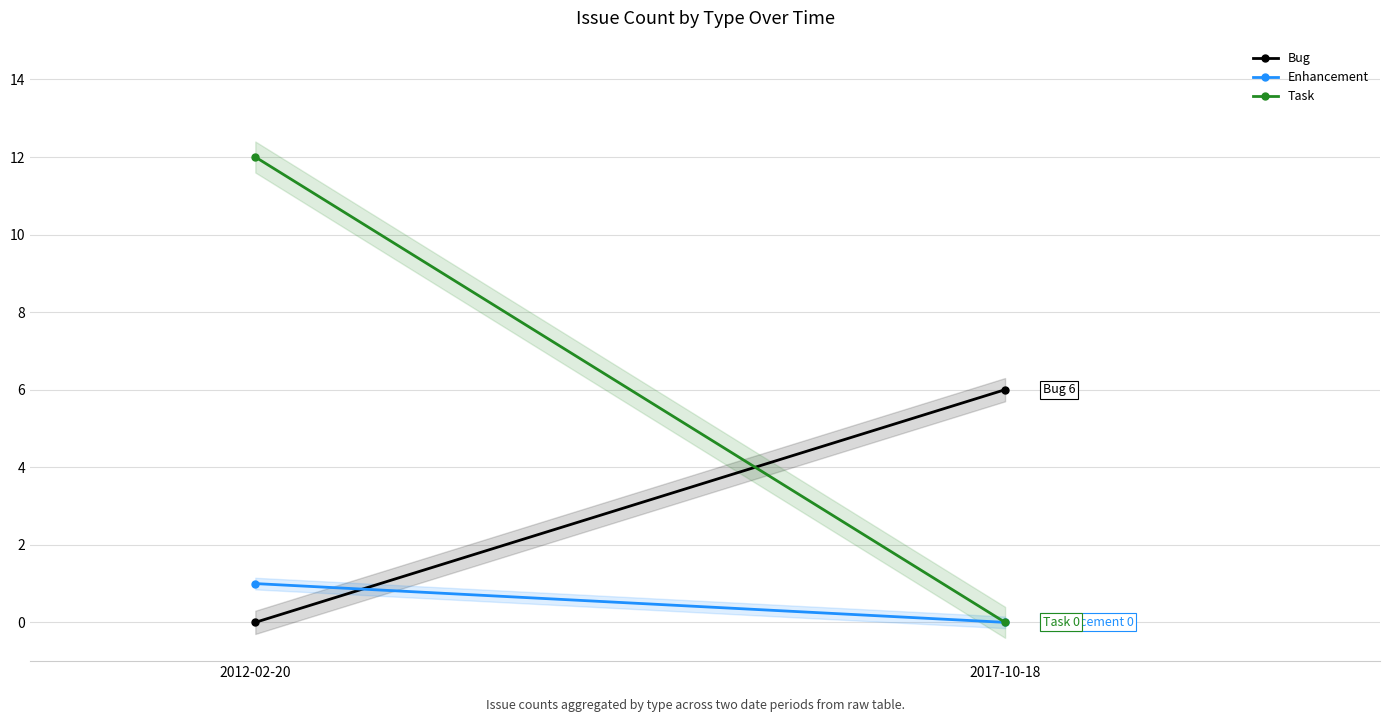

Rank the series at 2017-10-18 from lowest to highest value.

Enhancement, Task, Bug